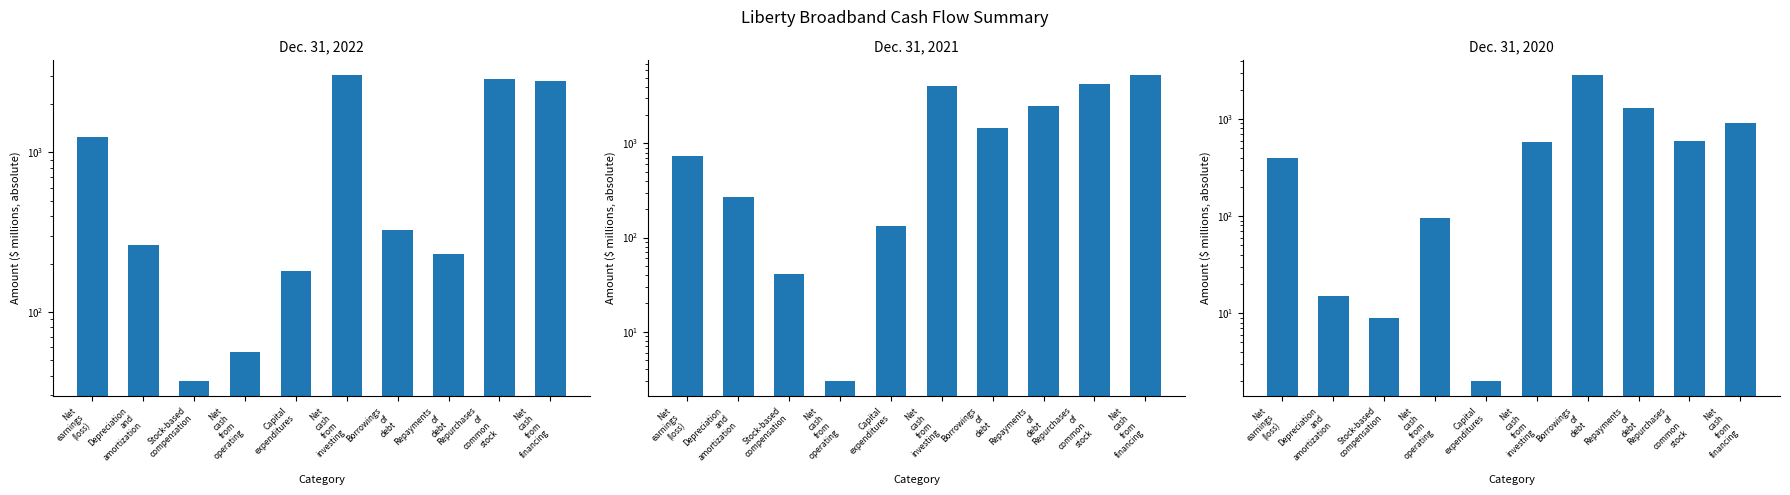

How many groups of bars are there?

10